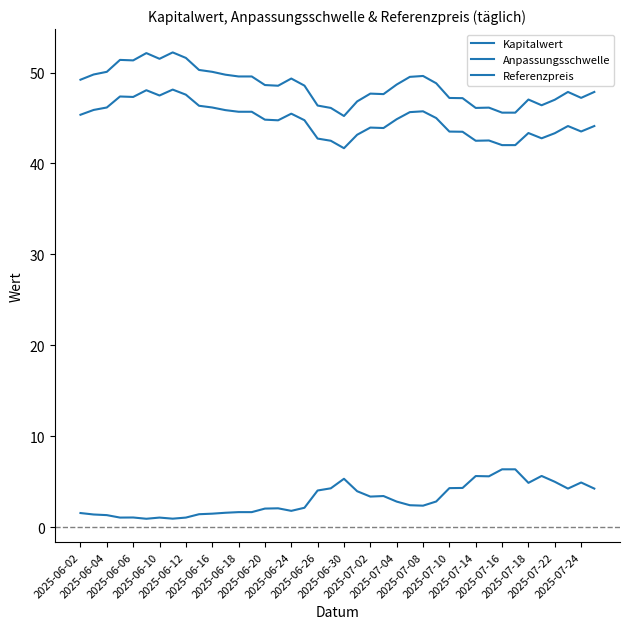

Rank the series by their maximum value, from lowest to highest.

Kapitalwert, Referenzpreis, Anpassungsschwelle